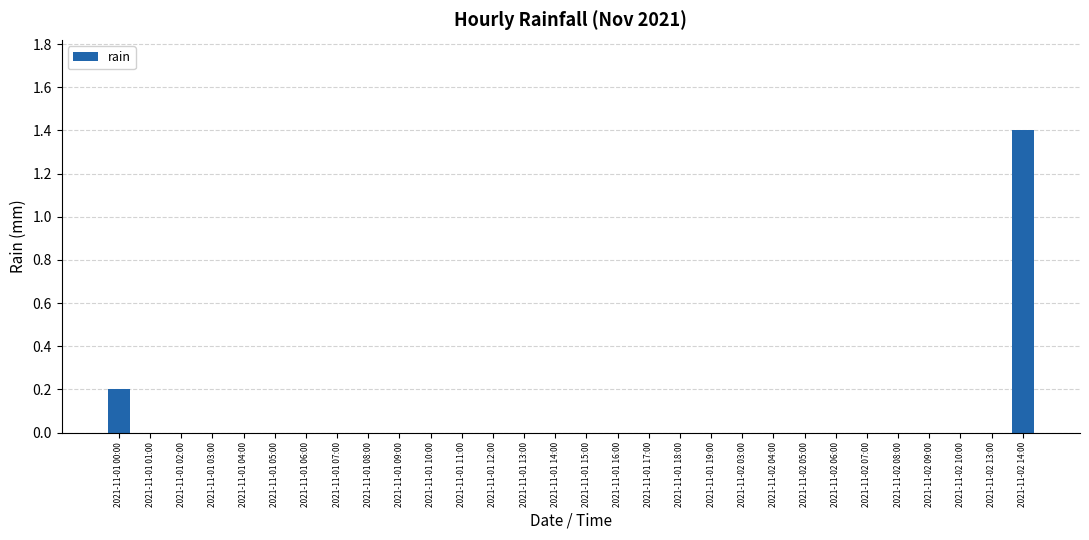

Between 2021-11-01 17:00 and 2021-11-02 14:00, which is larger?

2021-11-02 14:00